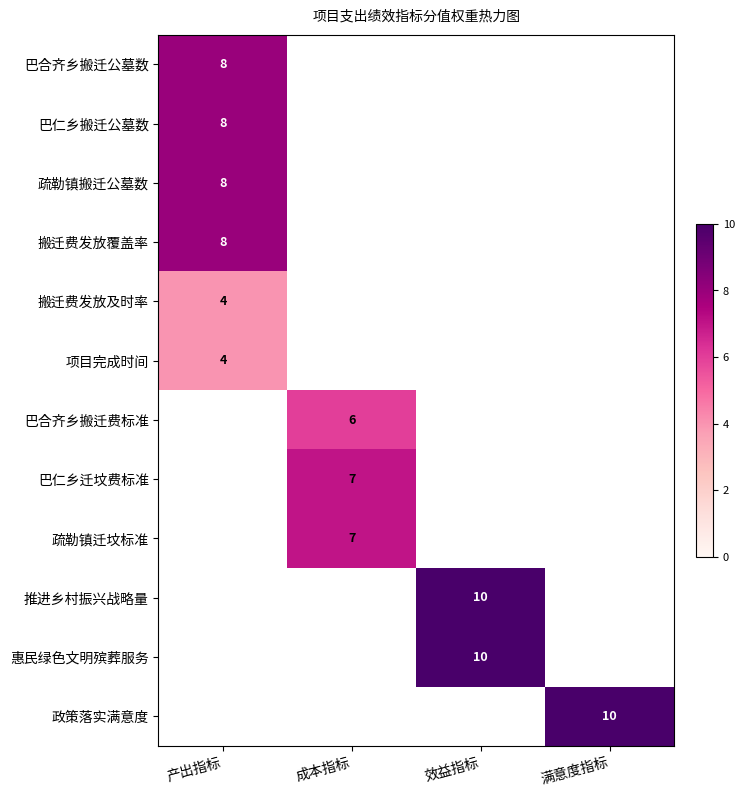

The value of 疏勒镇搬迁公墓数 at 产出指标 is 12. True or false?

False